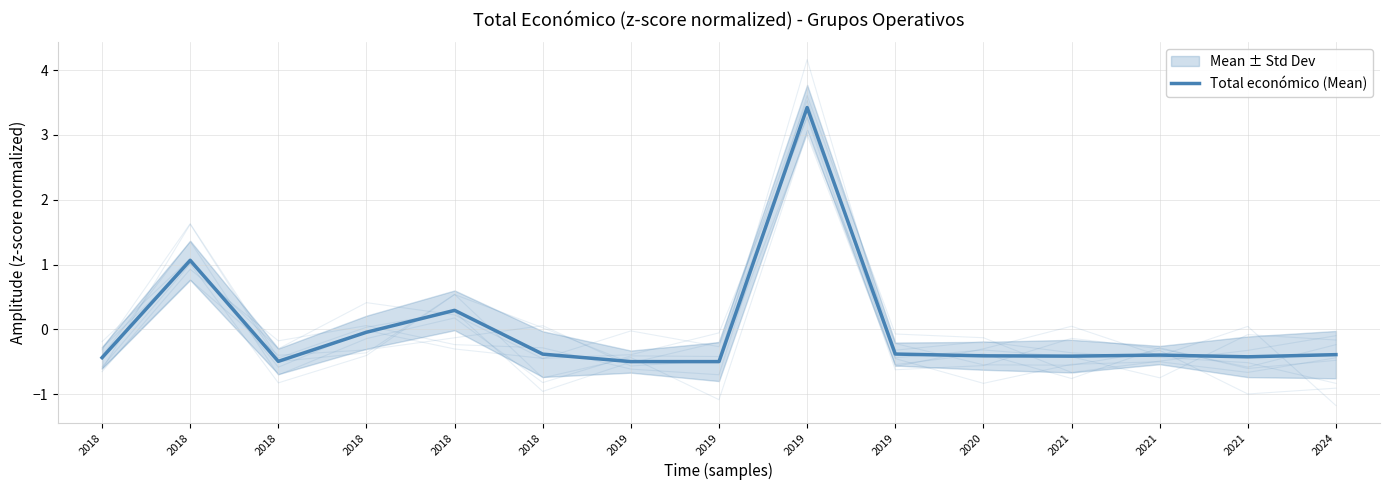

True or false: the data shows -0.2 at 2024.

False